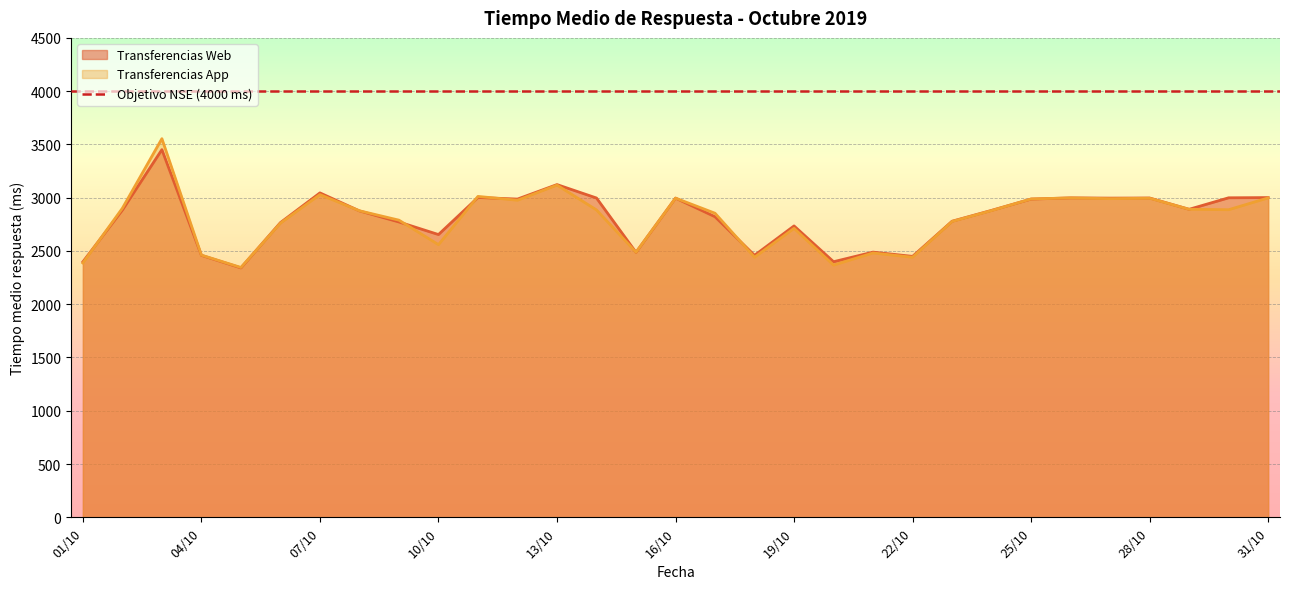

How many values in the Transferencias Web series are below 2881?

15